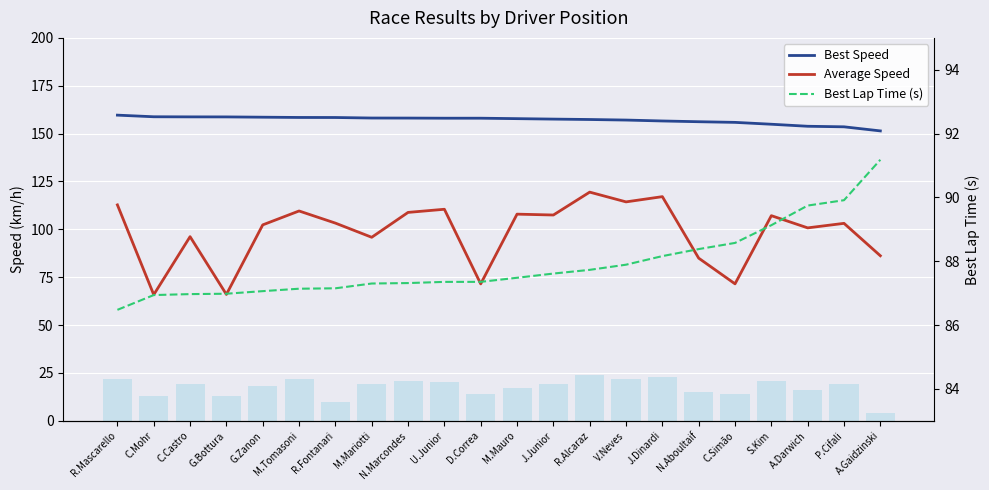

What is the sum of all Total Laps values?

385.0